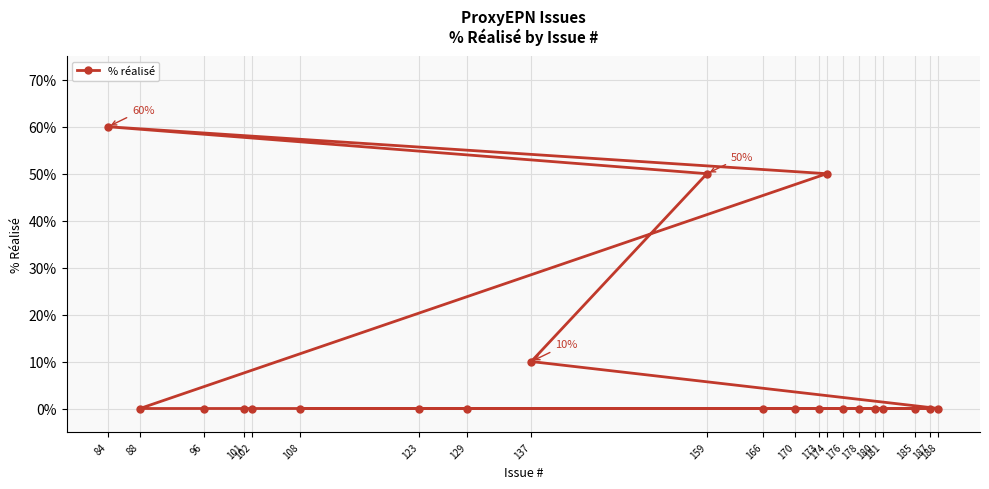

Reading left to right, transcribe all the data shown in this chart.

84=60	88=0	96=0	101=0	102=0	108=0	123=0	129=0	137=10	159=50	166=0	170=0	173=0	174=50	176=0	178=0	180=0	181=0	185=0	187=0	188=0